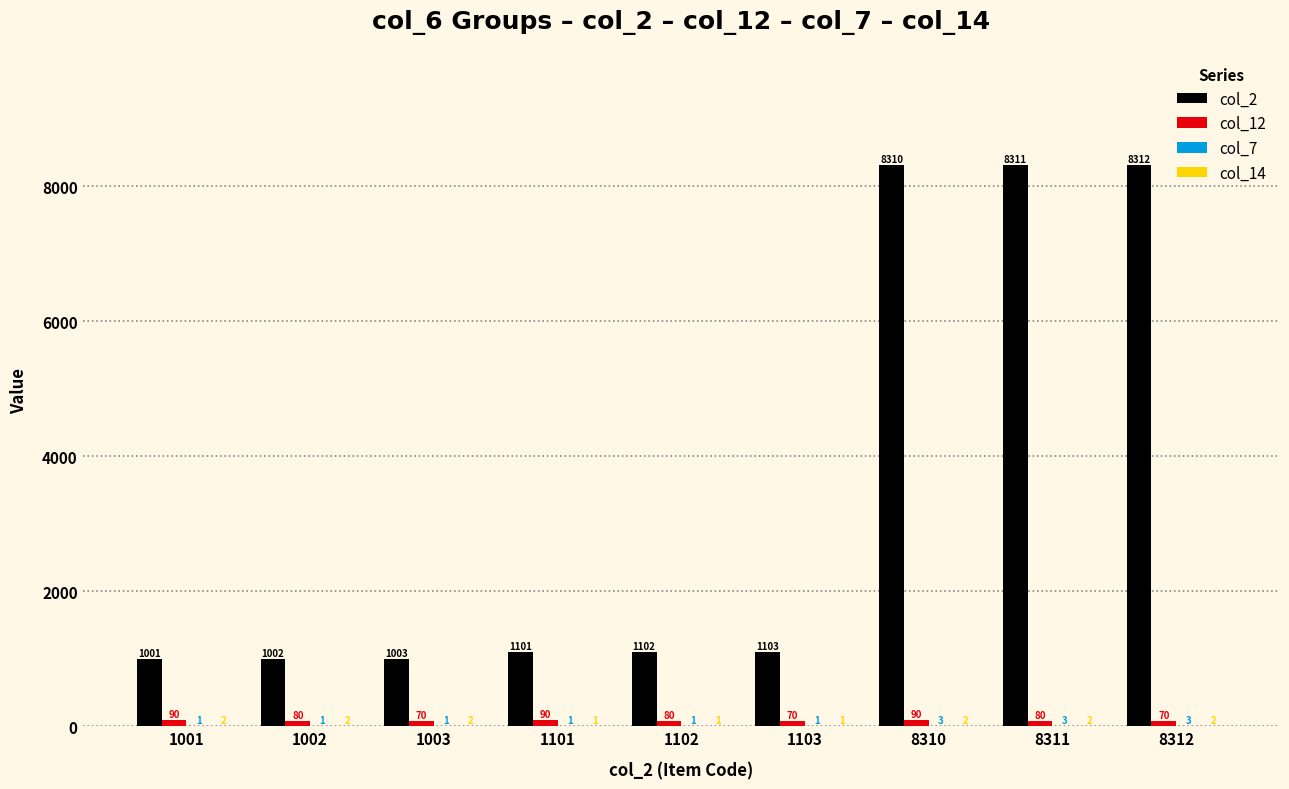

Between 1001 and 1103, which series saw the biggest shift?

col_2